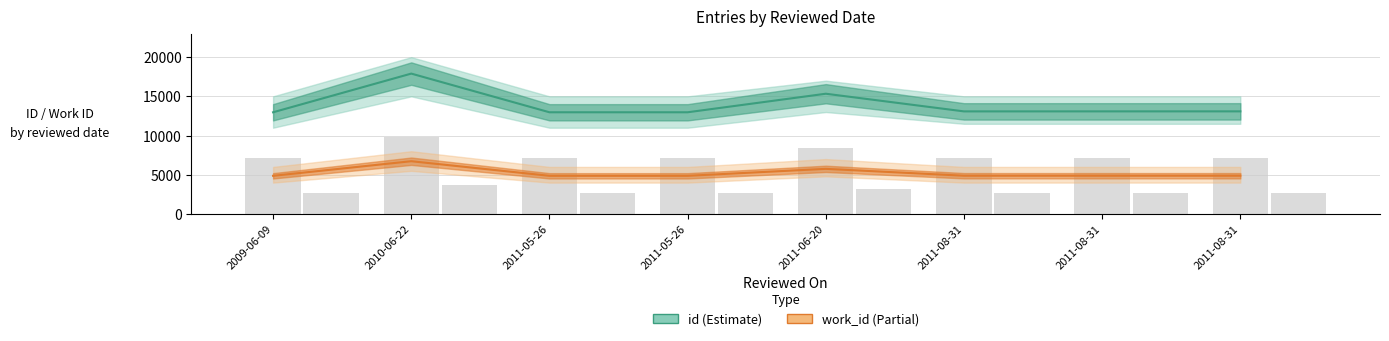

Reading right to left, transcribe all the data shown in this chart.

id (Estimate): 13086	13084	13082	15334	12969	12969	17902	12968
work_id (Partial): 4878	4878	4878	5754	4866	4866	6727	4866